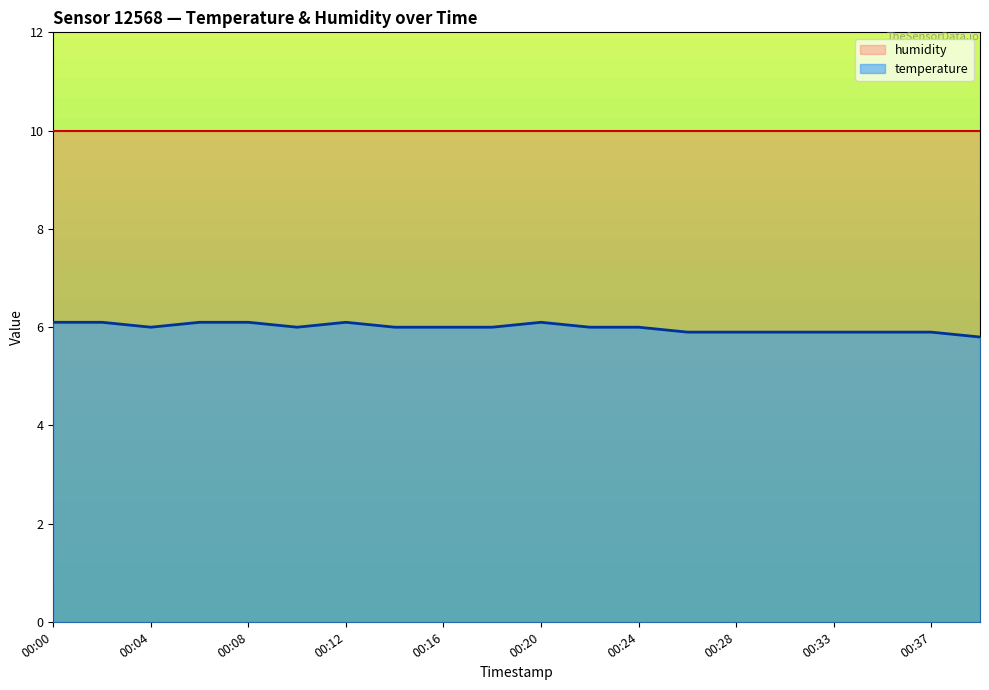

Count the values in the range 5 to 6.

14